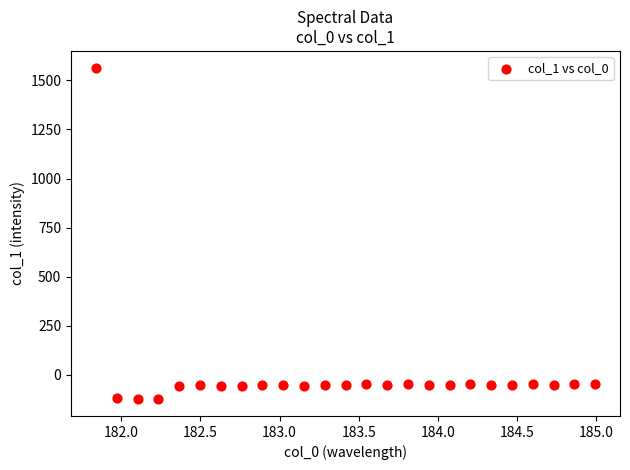

What is the range of X values (max minus min)?

3.1